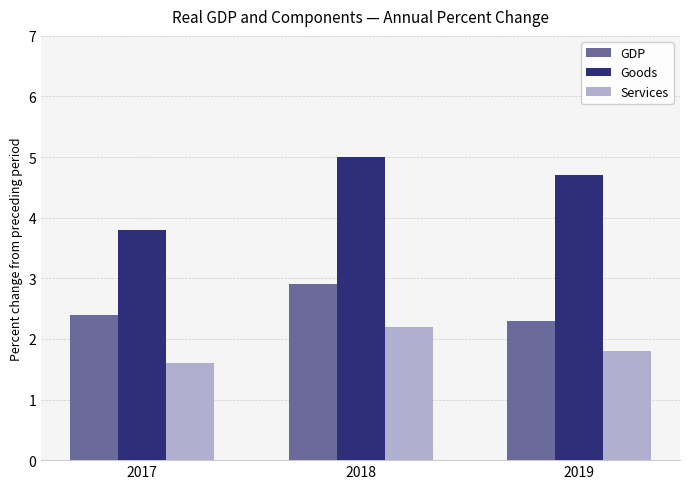

List the series in order of their peak value, lowest first.

Services, GDP, Goods